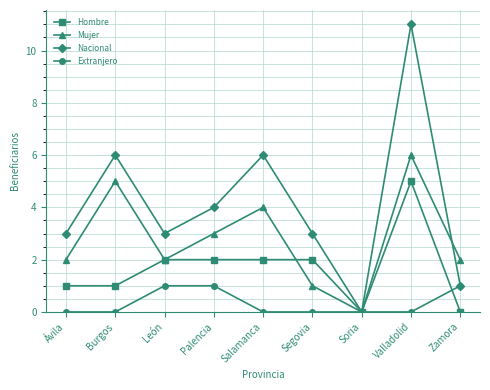

What is the value of the Nacional point at the 4th from the left?

4